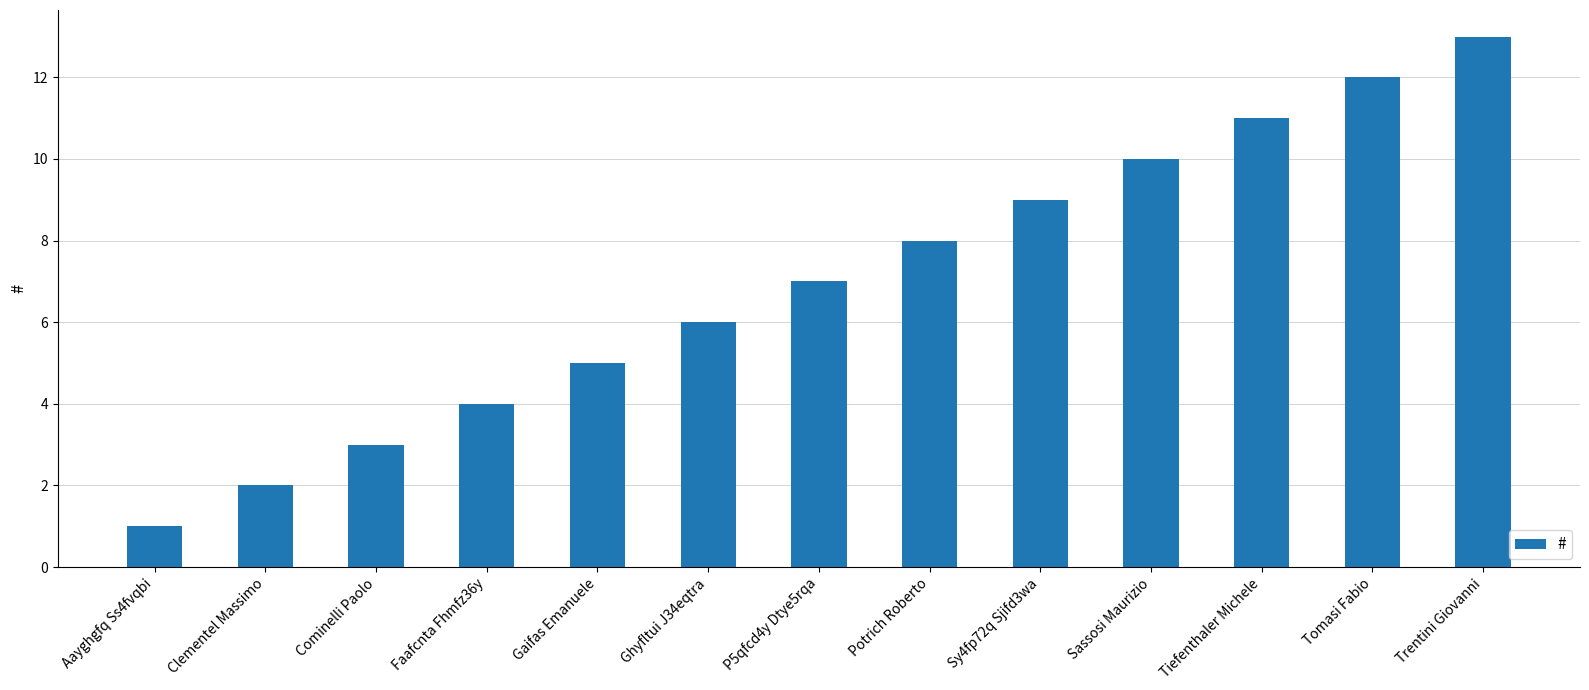

What is the average value?

7